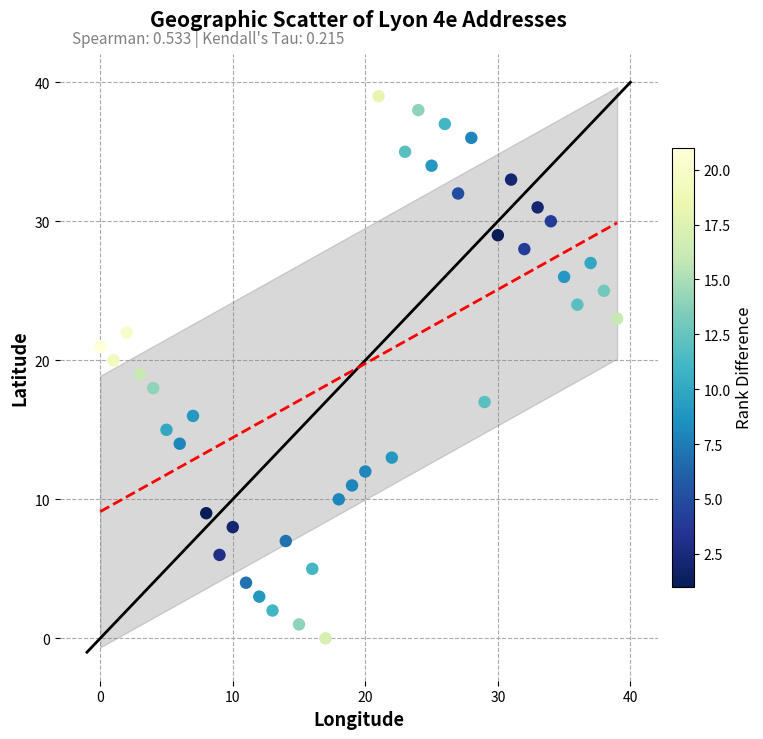

What is the range of Y values (max minus min)?

39